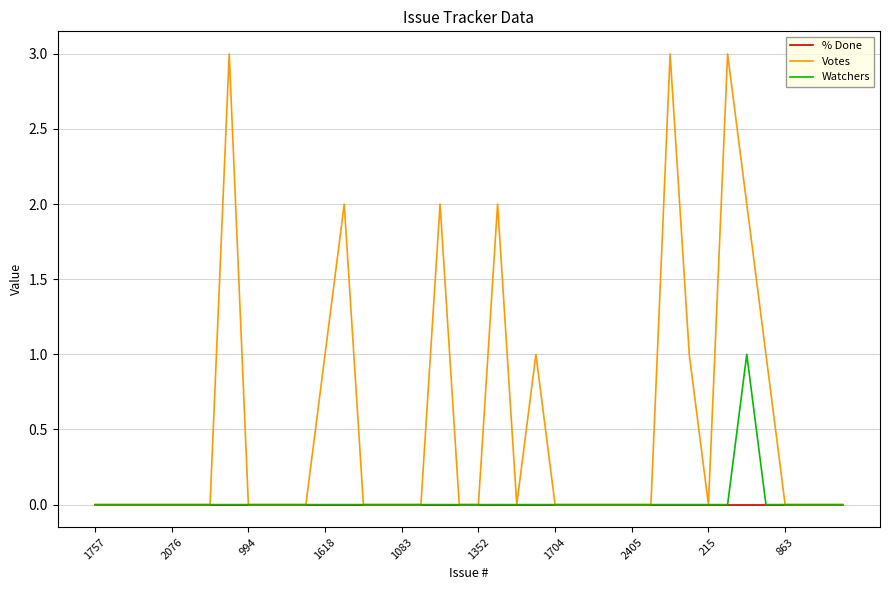

Which series has the largest total across all categories?

Votes